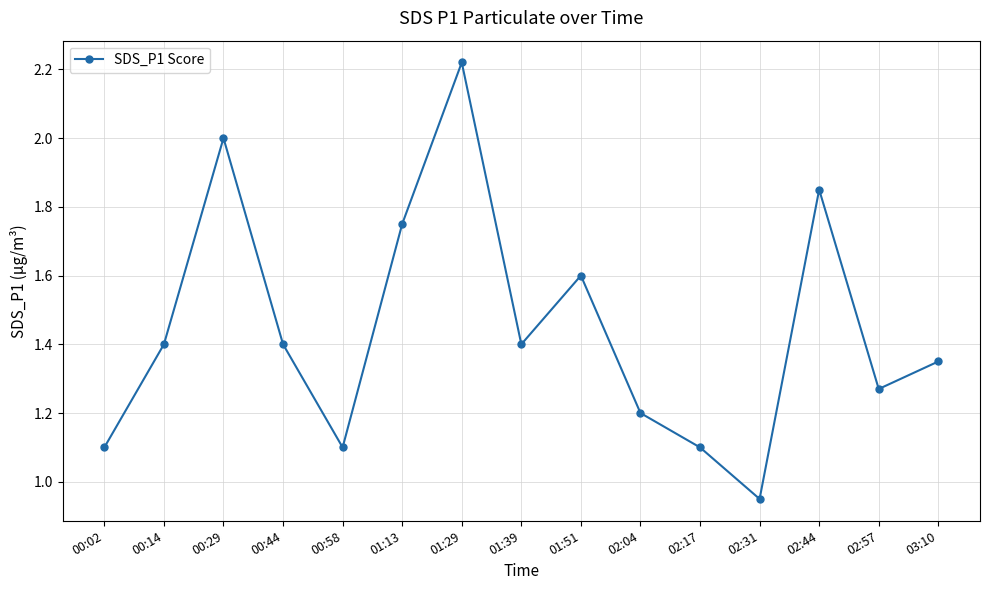

True or false: the data has more than 2 interior local peaks.

True